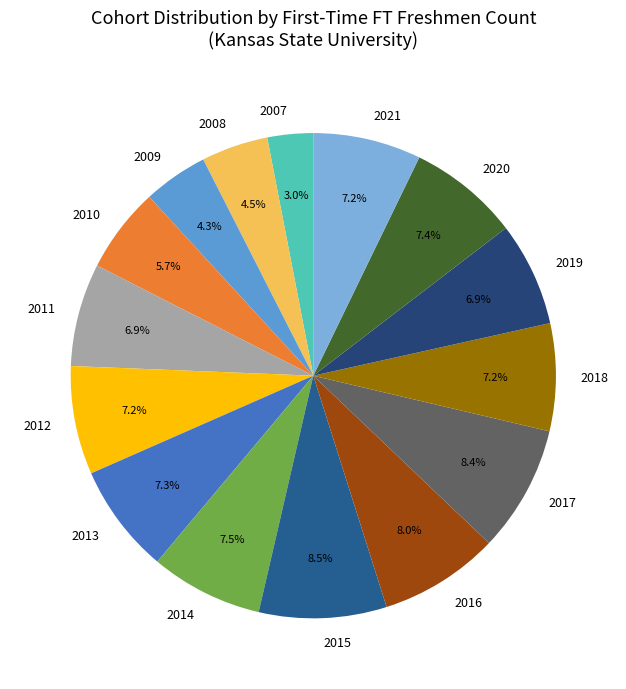

Does 2012 account for over 50% of the chart?

No